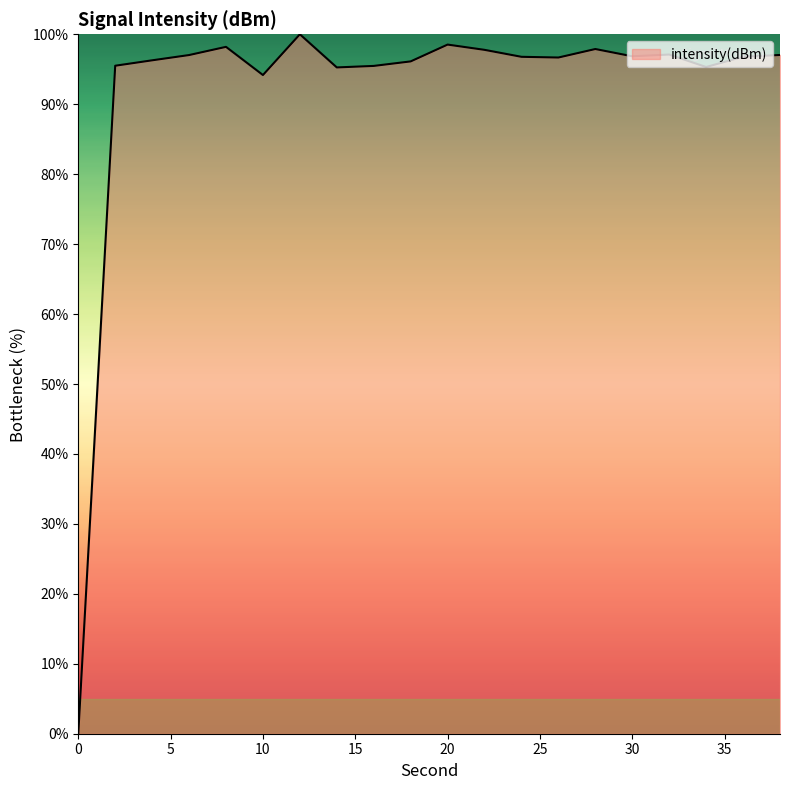

What is the difference between the second highest and minimum values?

98.5